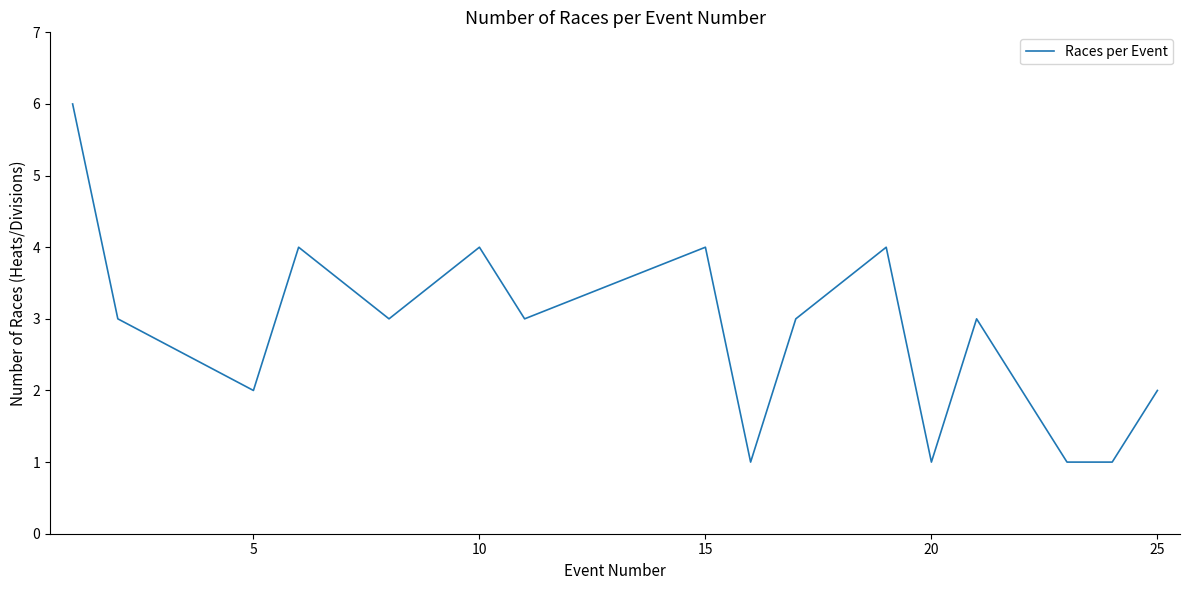

What is the difference between the maximum and minimum values?

5